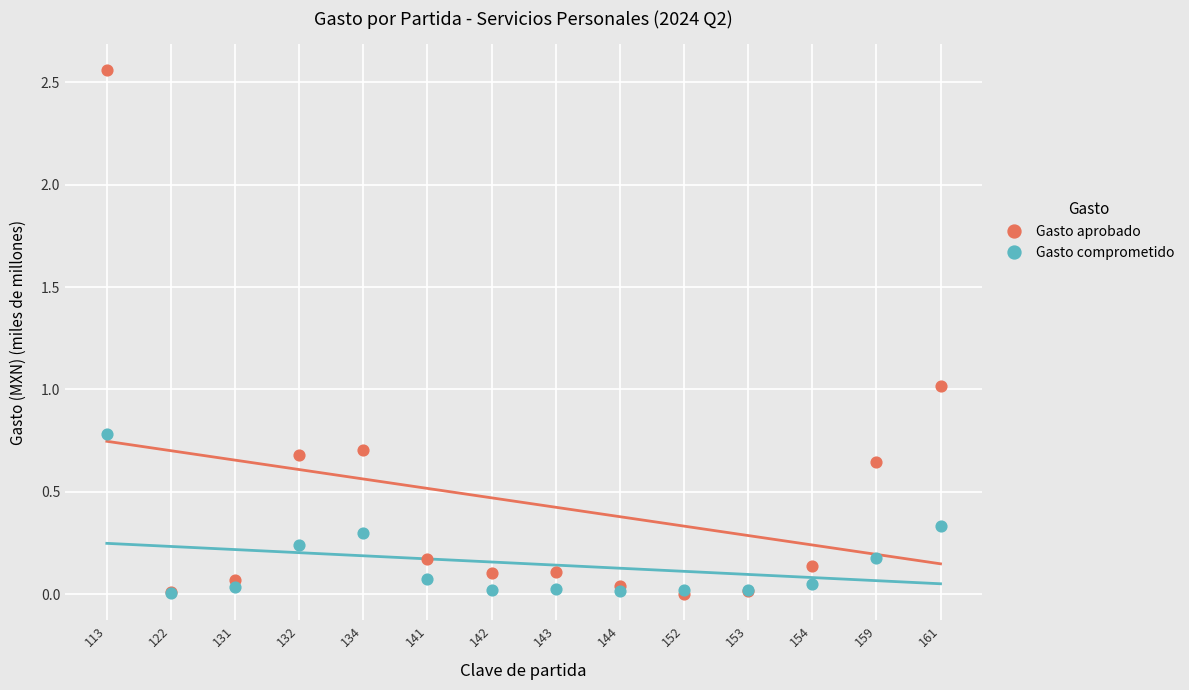

Which series contains the lowest Y value?

Gasto aprobado